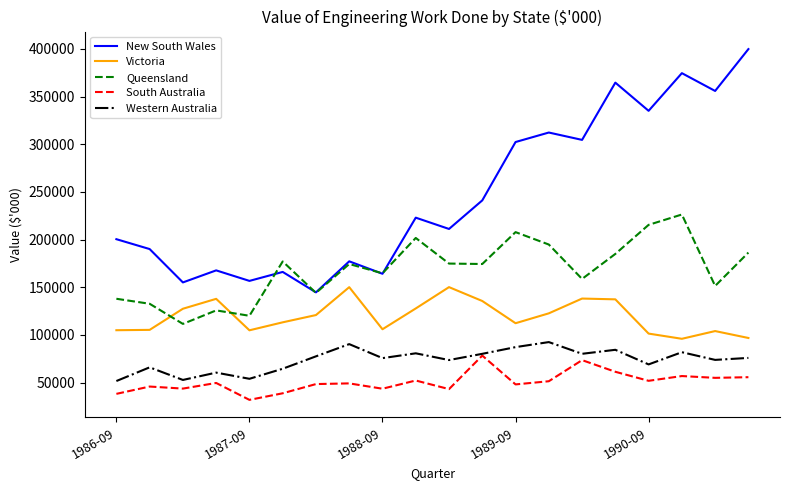

Which series has the widest spread of values?

New South Wales